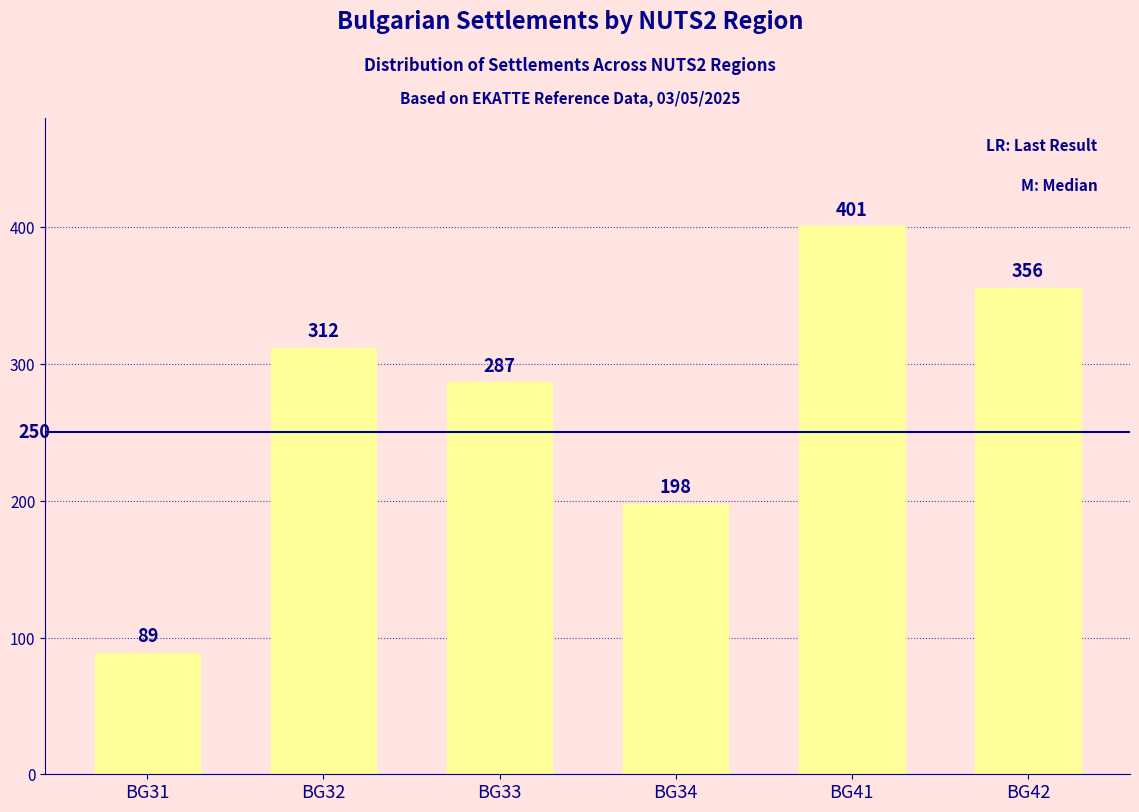

Reading right to left, what are all the values shown in this chart?

BG42=356	BG41=401	BG34=198	BG33=287	BG32=312	BG31=89